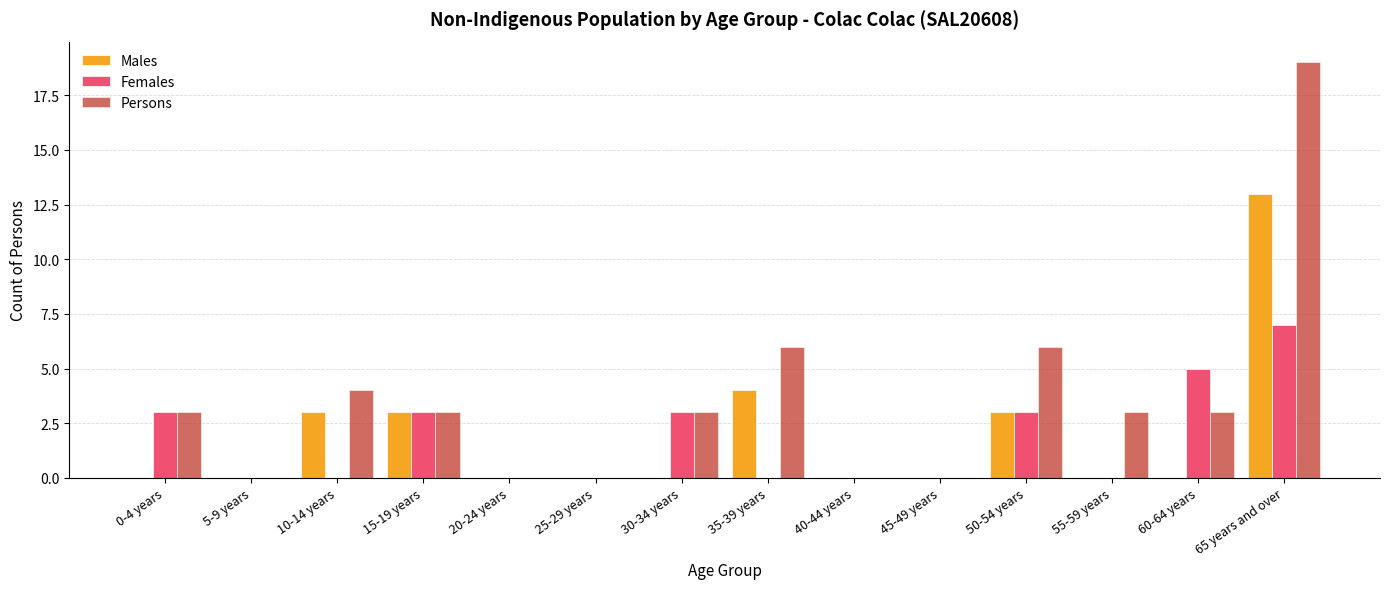

What is the sum of all Females values?

24